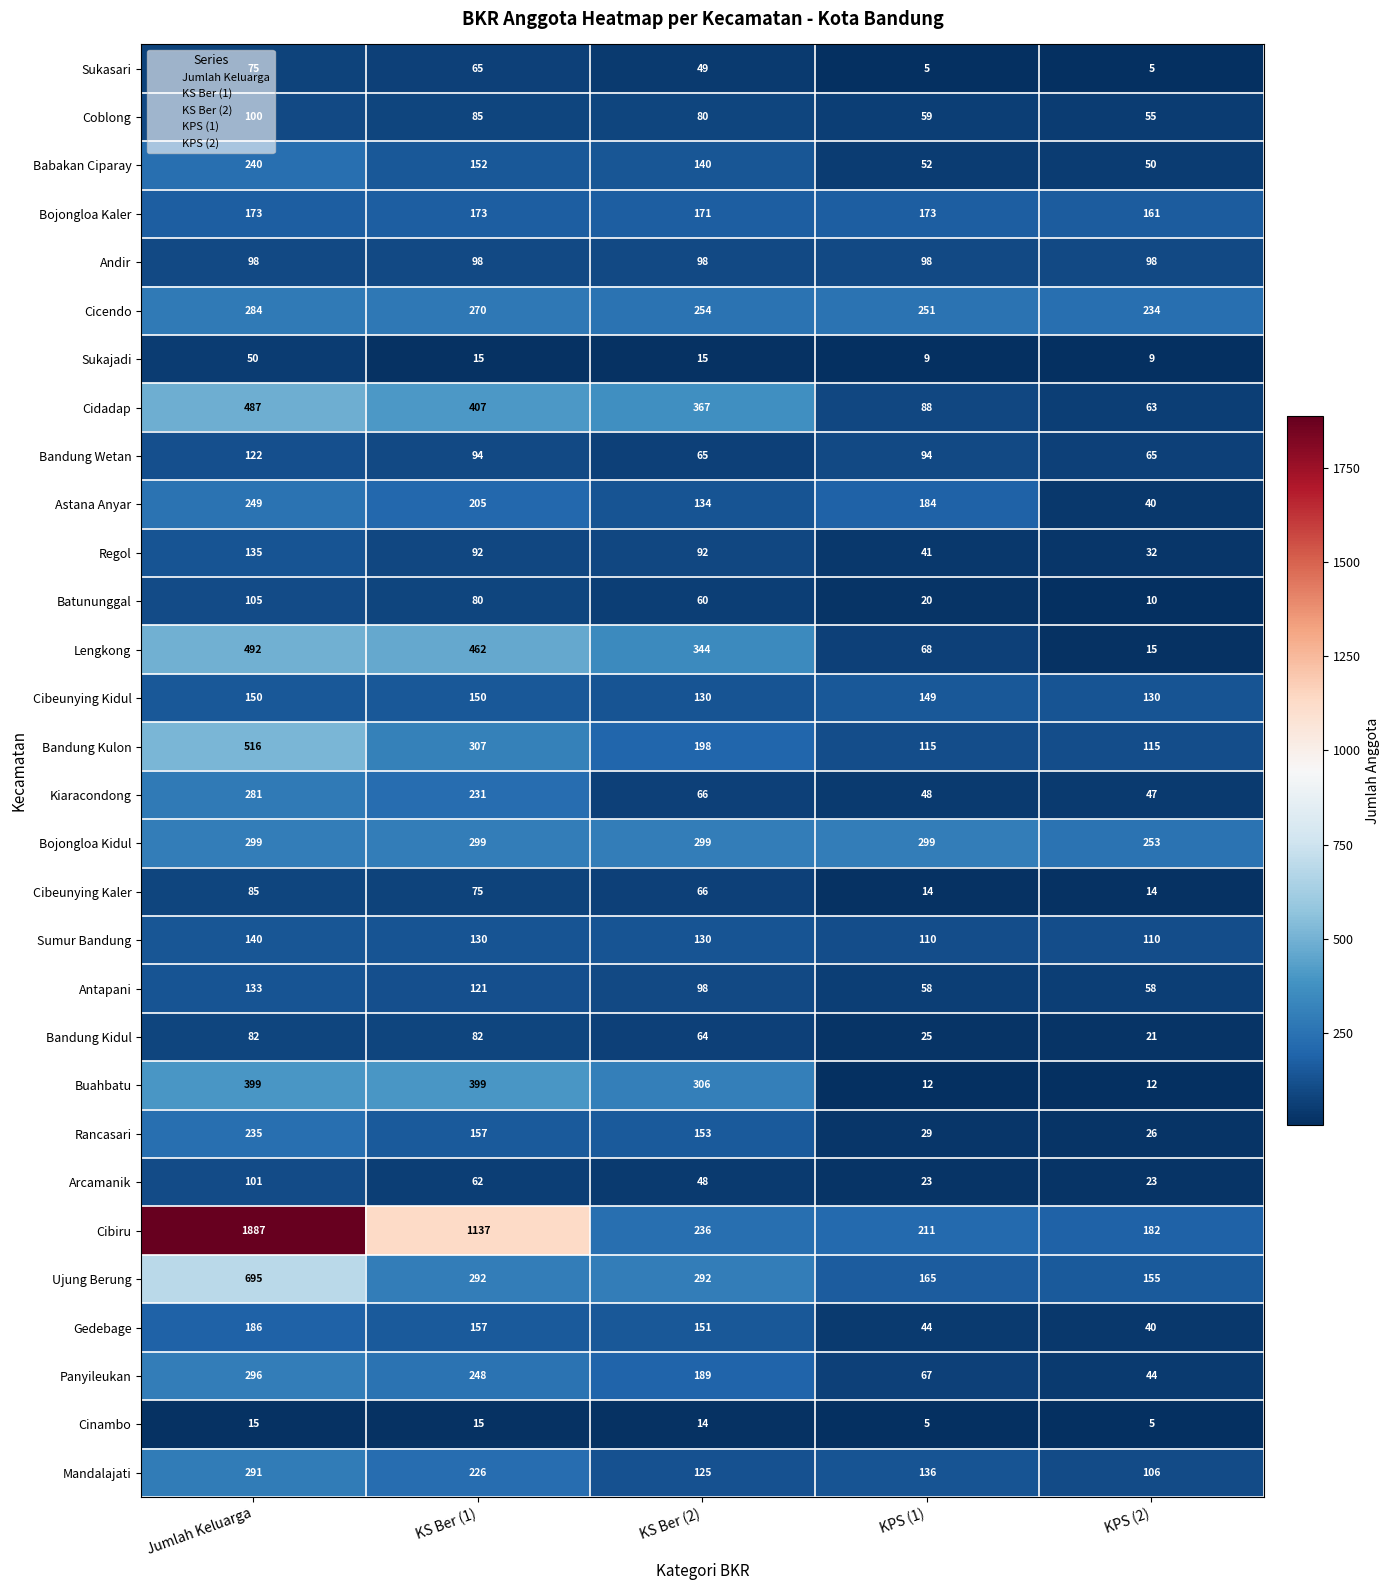

What is the sum of all Ujung Berung values?

1599